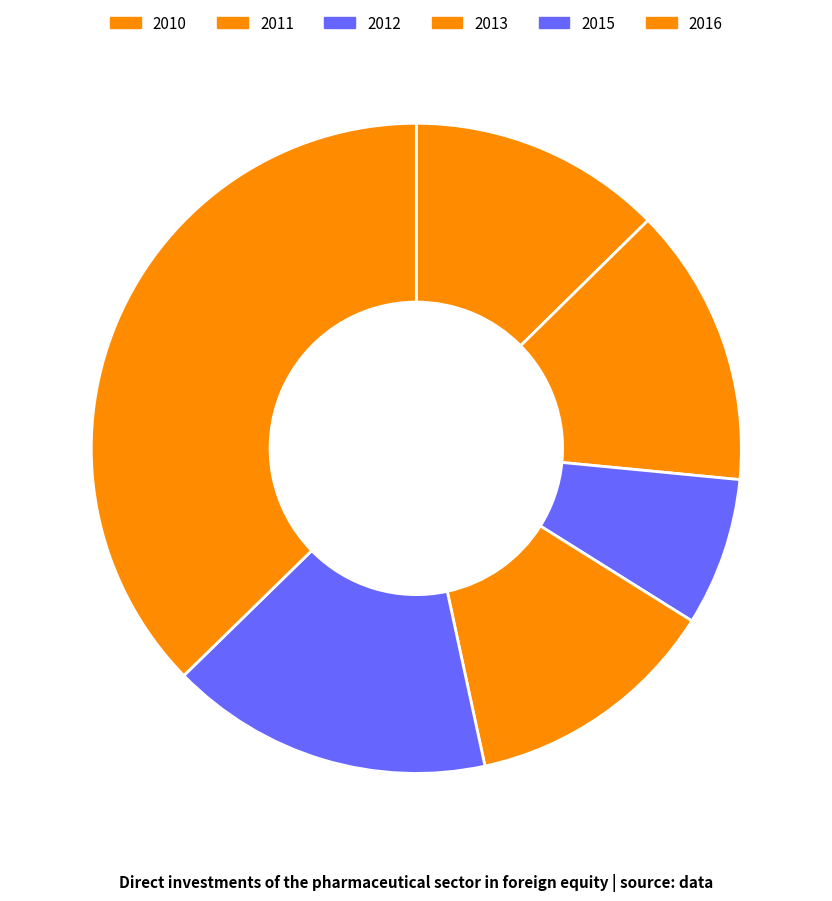

To the nearest percent, what is the difference between the 2011 and 2015 slice percentages?

2%